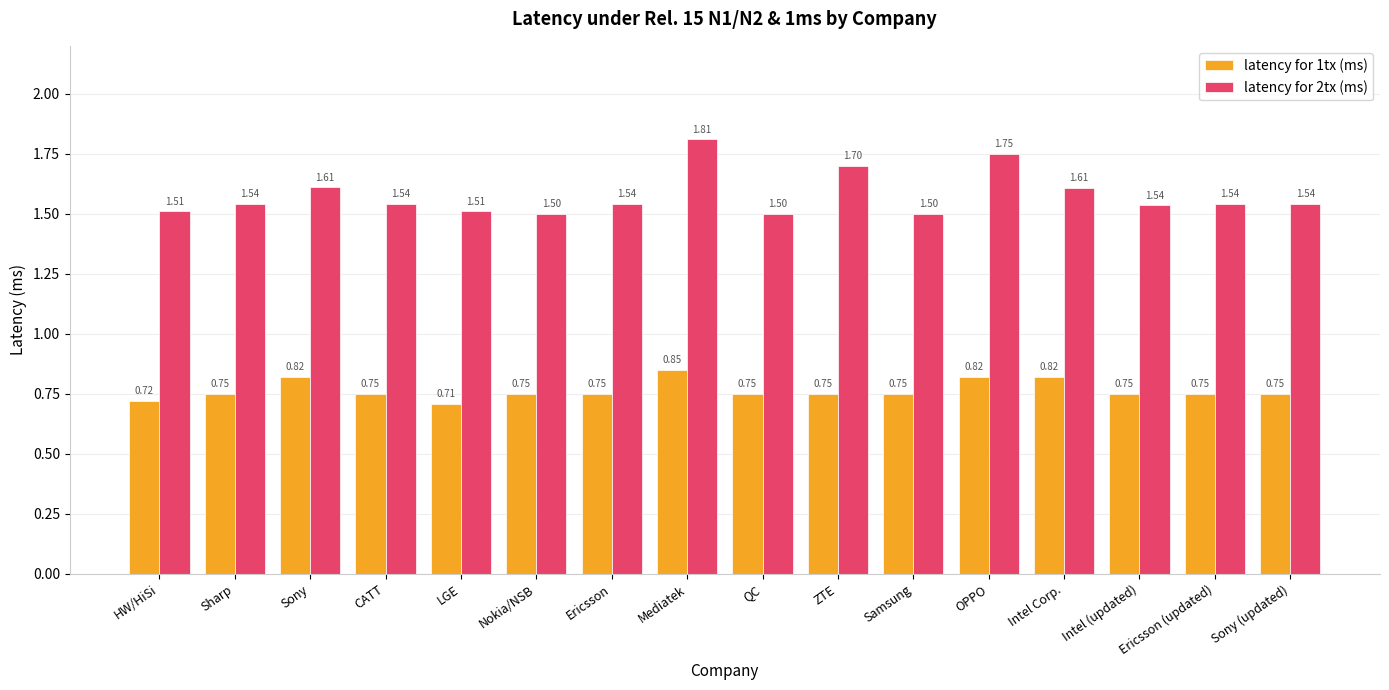

What position from the left is Ericsson?

7